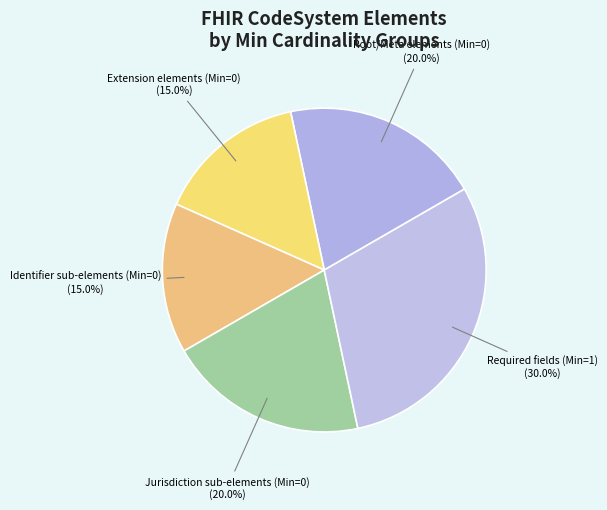

Count the number of slices in the pie.

5